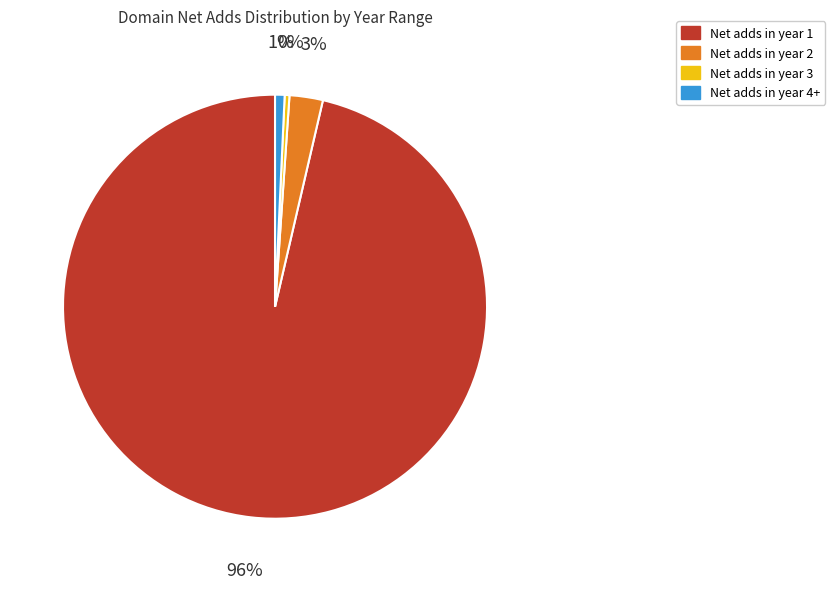

Is there a majority slice in this chart?

Yes